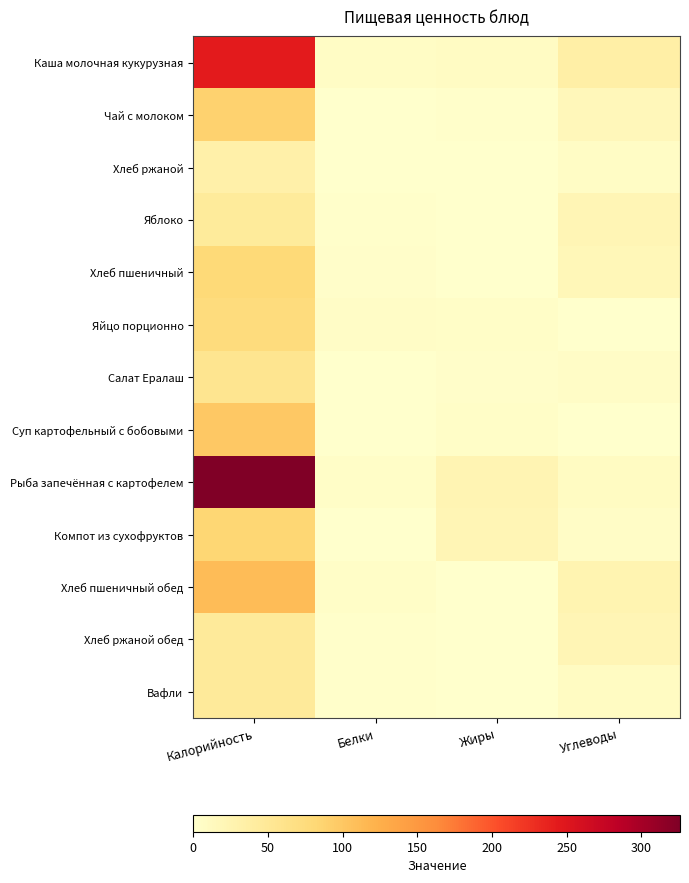

Between Белки and Калорийность, which is larger?

Калорийность